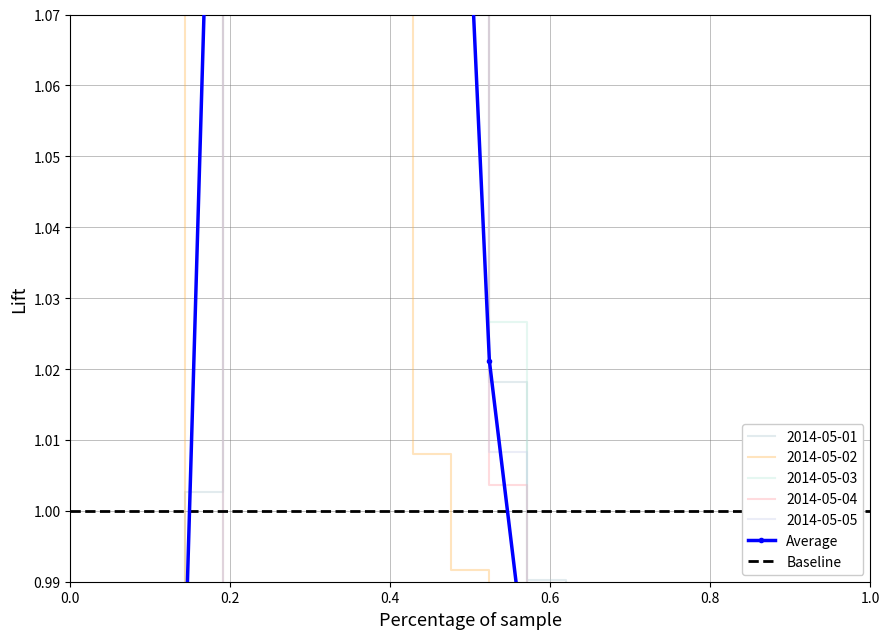

What is the maximum value shown in the chart?

1.4